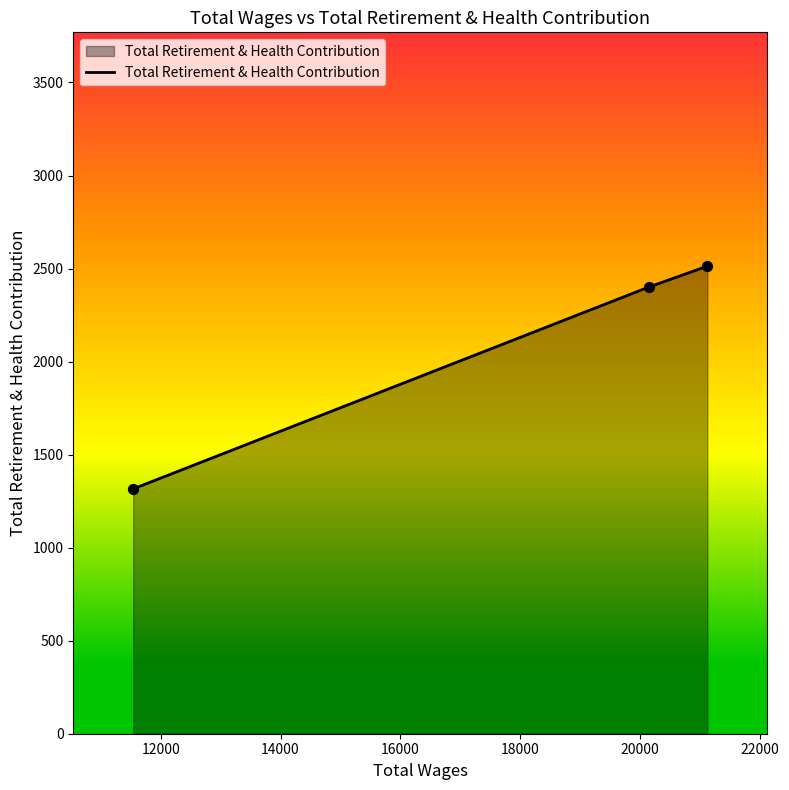

What is the smallest value displayed?

1316